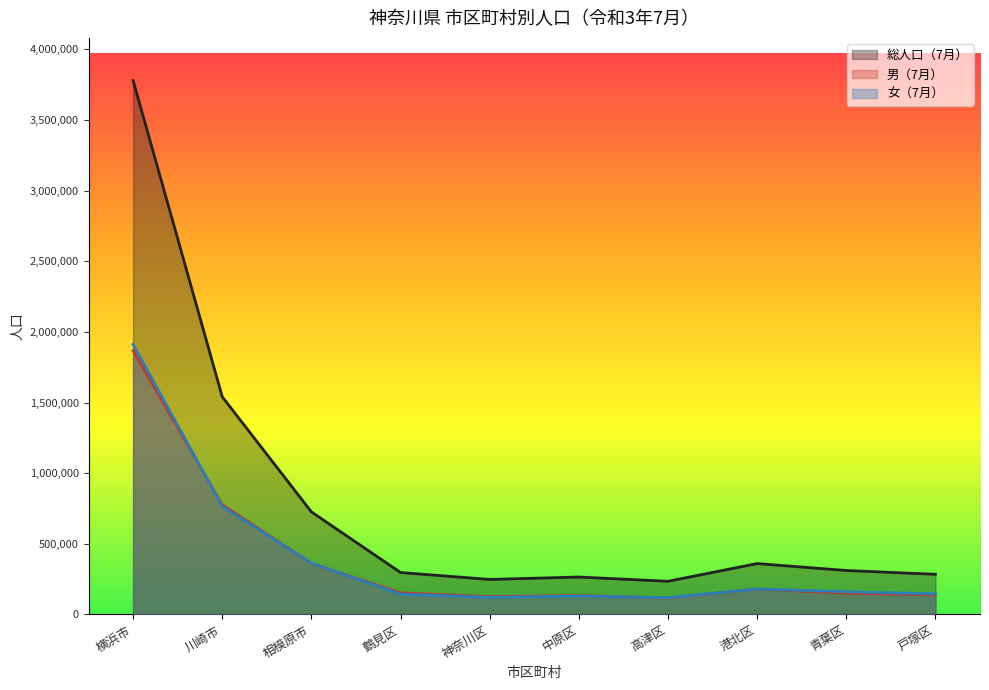

What is the total value across all series at 高津区?

469614